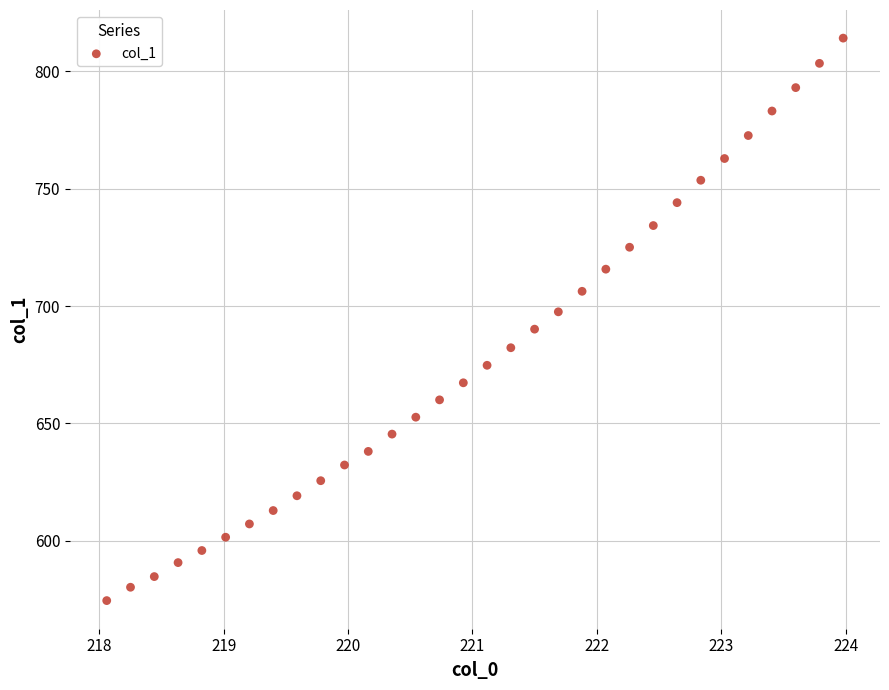

What is the range of Y values (max minus min)?

239.8